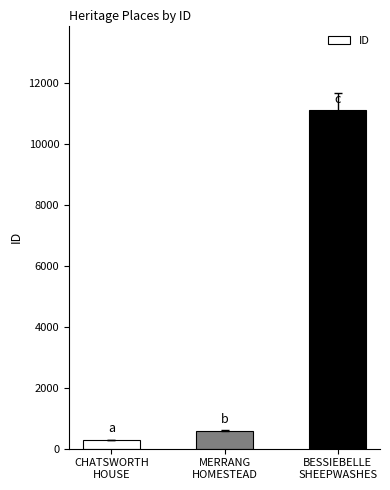

What is the label of the 3rd bar from the right?

CHATSWORTH
HOUSE